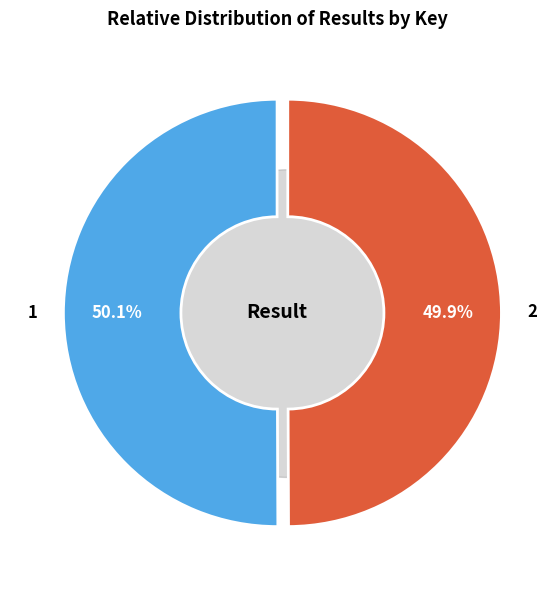

True or false: 2 accounts for 38% of the total.

False